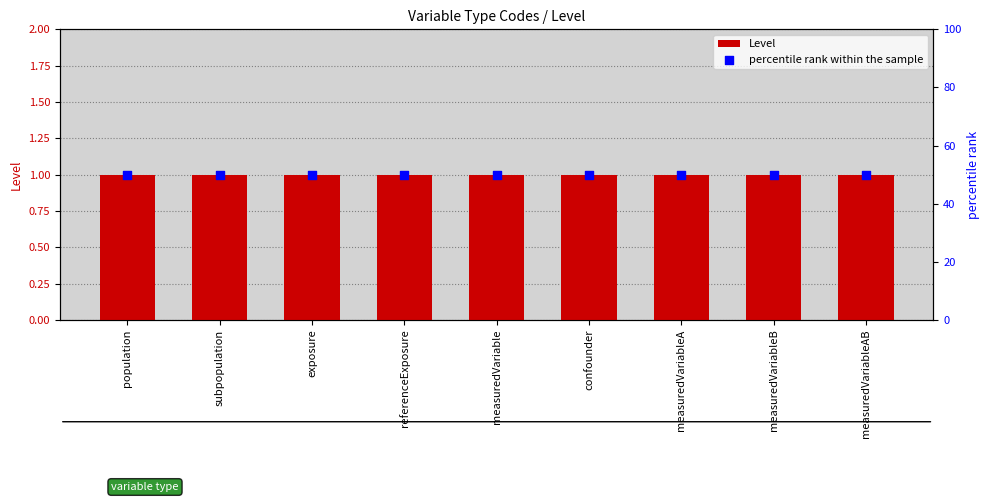

What are all the series names shown in the legend?

Level, percentile rank within the sample